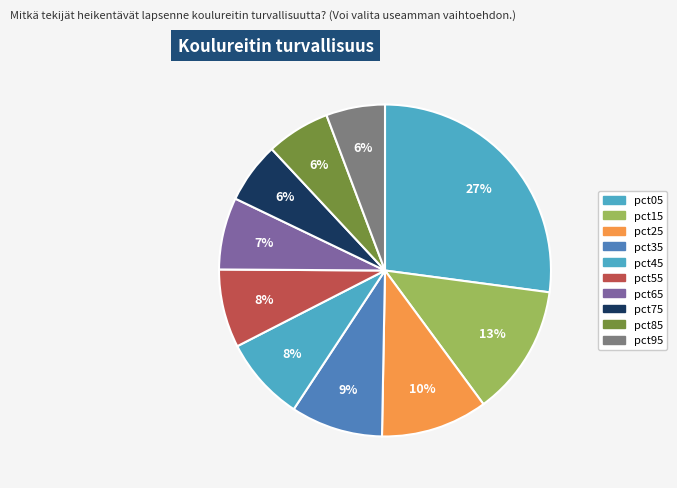

Between pct65 and pct45, which is larger?

pct45